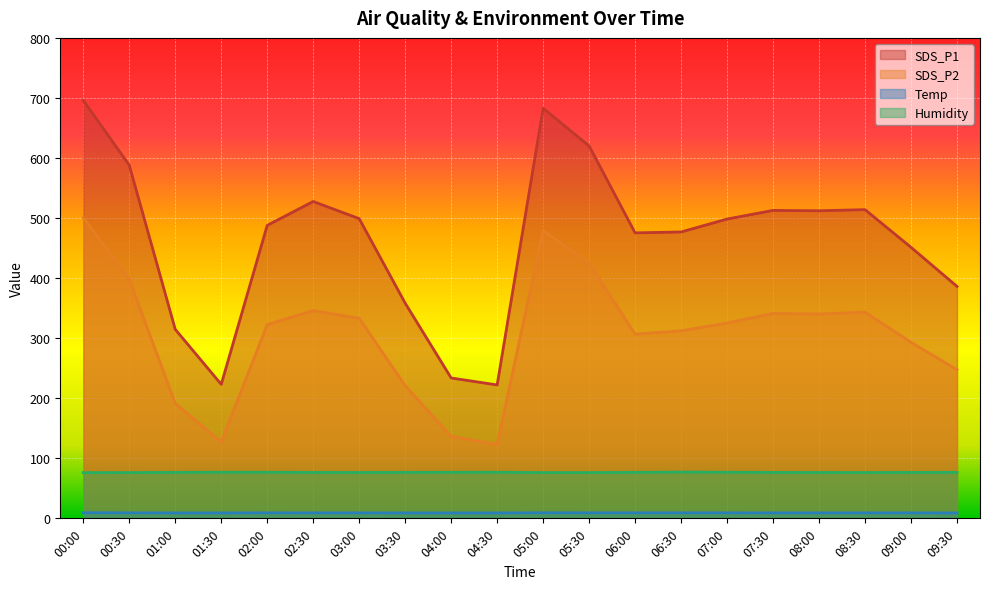

True or false: SDS_P1 has a value of 358.3 at 03:30.

True